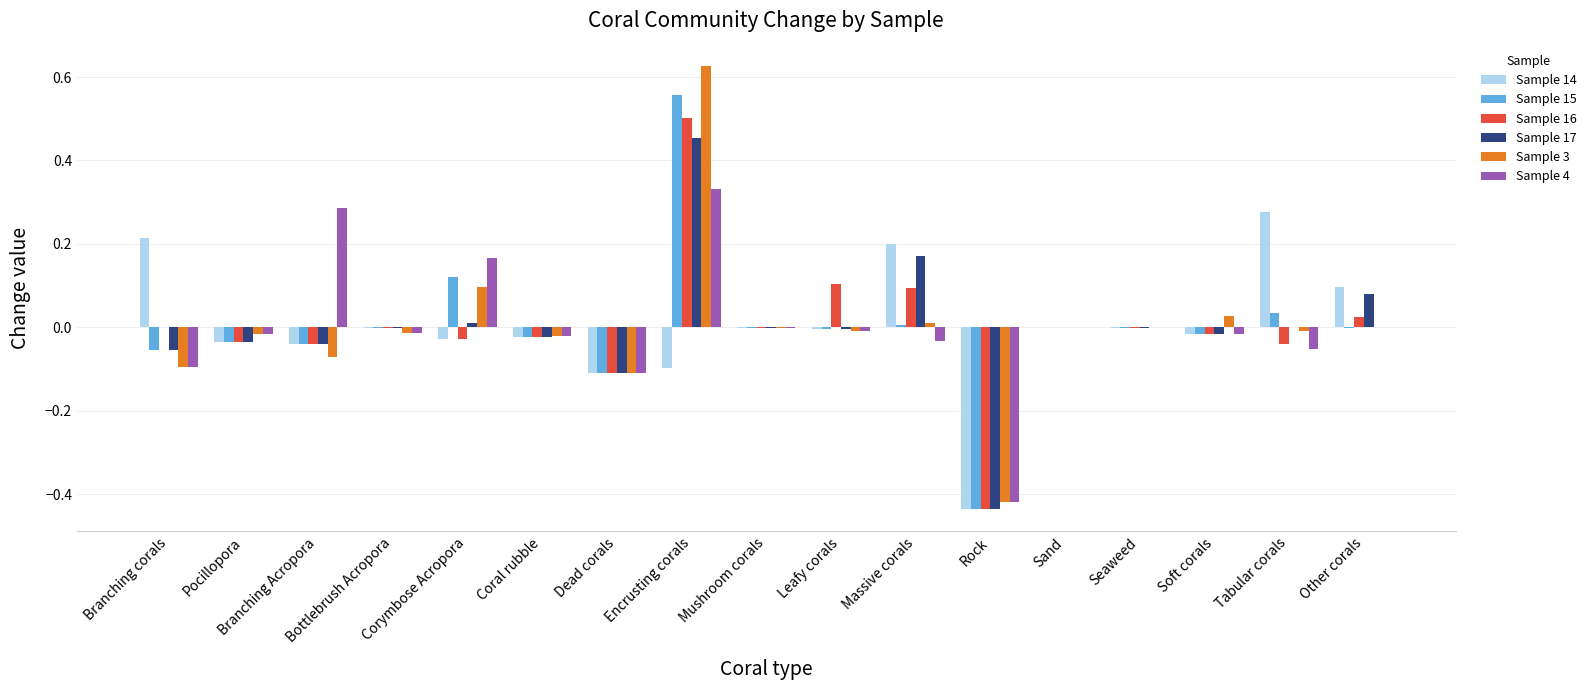

Is the value of Sample 17 at Pocillopora greater than the value of Sample 4 at Corymbose Acropora?

No